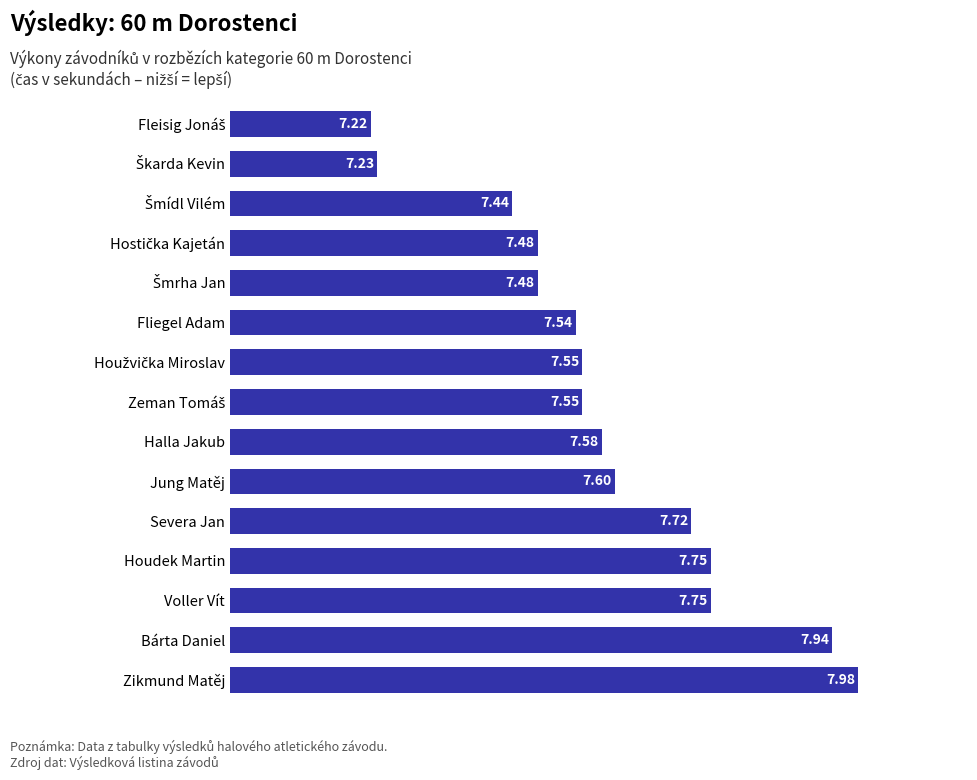

What is the sum of all values?

113.8